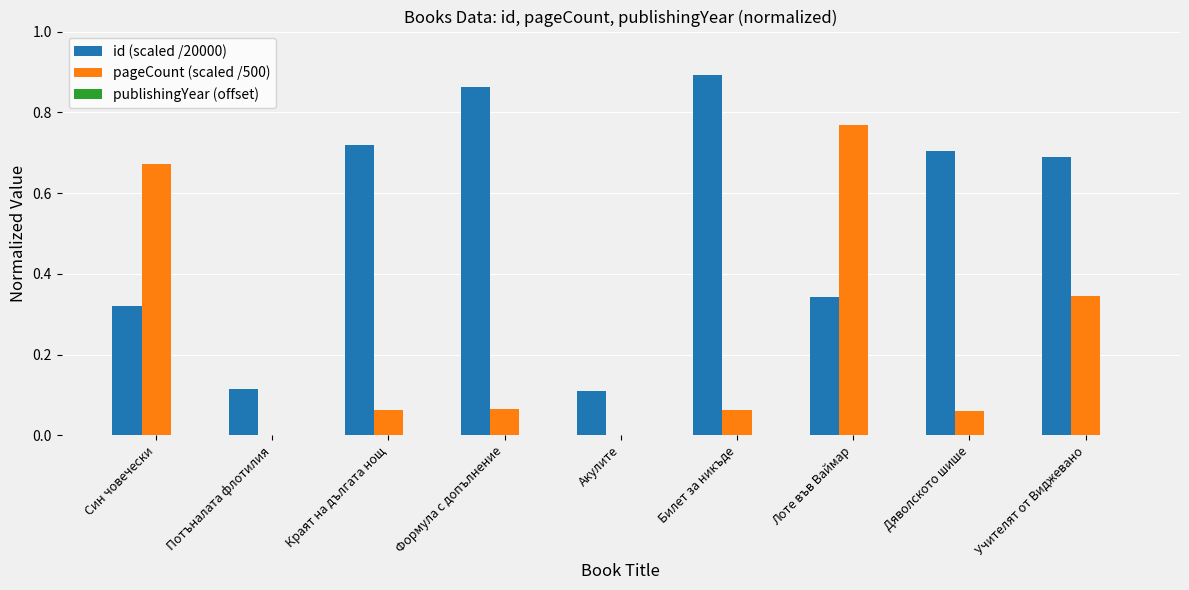

Which series has the largest total across all categories?

id (scaled /20000)